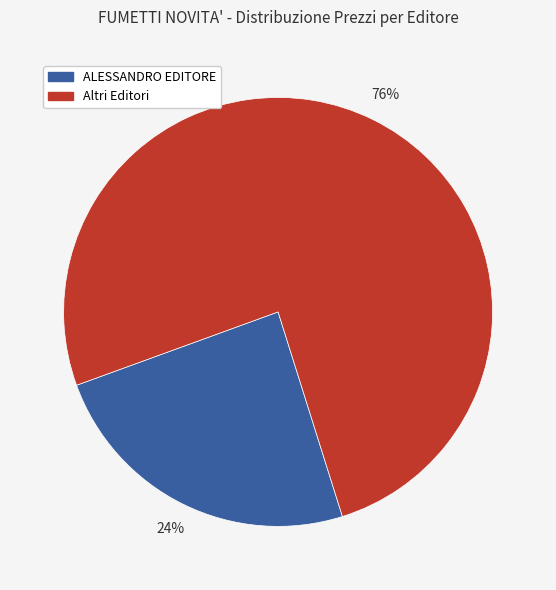

To the nearest percent, what is the average slice percentage?

50%